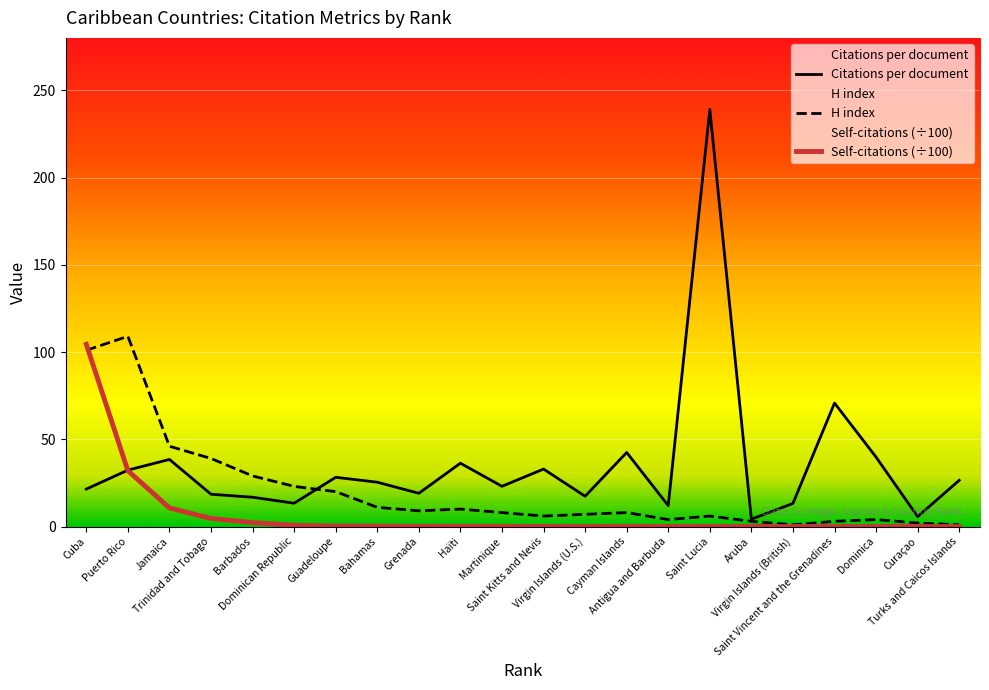

What is the difference between the second highest and second lowest values in the Citations per document series?

65.1